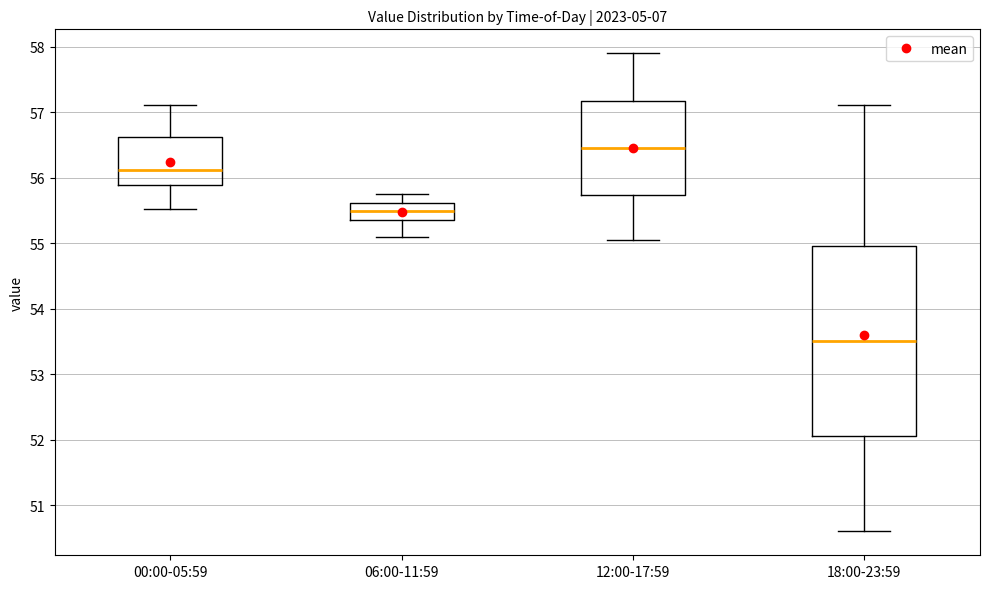

Reading left to right, transcribe this box plot: for each box, give where its median line is, the range the box spans, and where its two whiskers end, as read against the y-axis. The values are not printed on the chart, so give them approximately, as read against the axis.

00:00-05:59: median 56.1, box 55.9 to 56.6, whiskers 55.5 to 57.1
06:00-11:59: median 55.5, box 55.4 to 55.6, whiskers 55.1 to 55.8
12:00-17:59: median 56.5, box 55.7 to 57.2, whiskers 55.1 to 57.9
18:00-23:59: median 53.5, box 52.1 to 55.0, whiskers 50.6 to 57.1